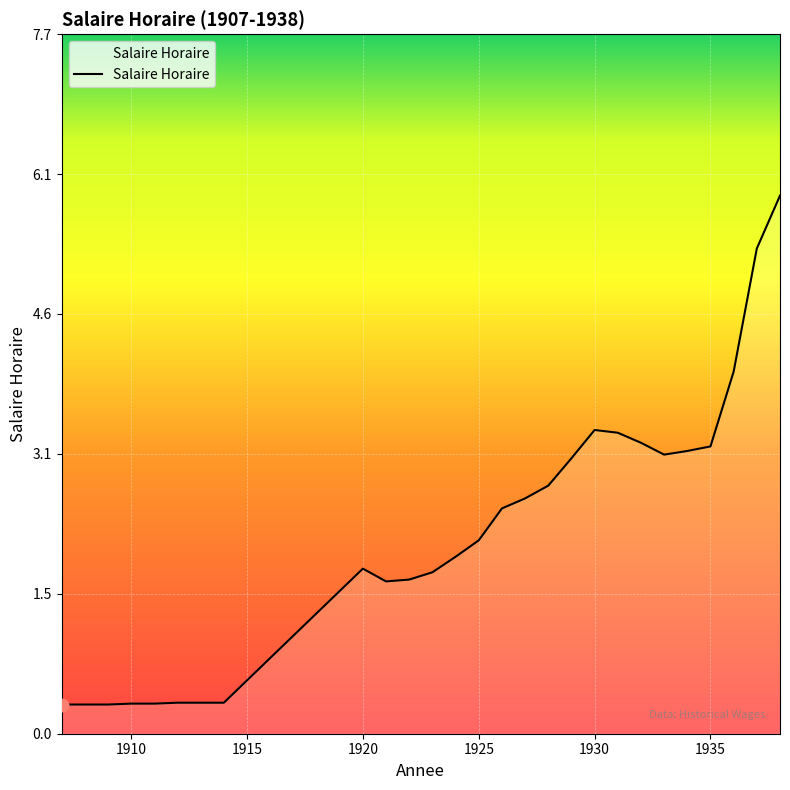

What is the greatest value displayed?

5.9